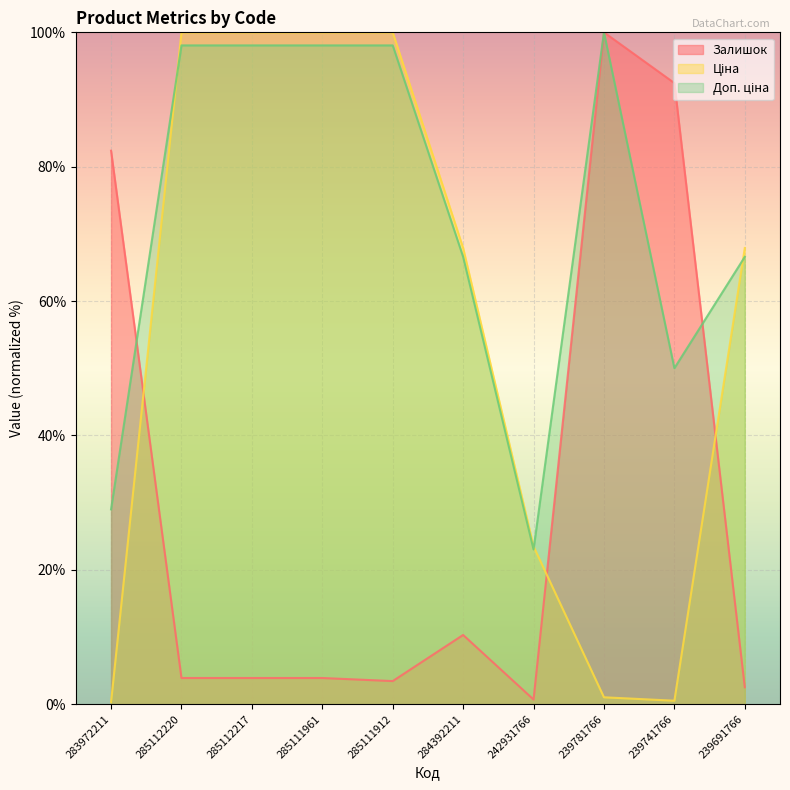

What is the average value of the Ціна series?

56.1